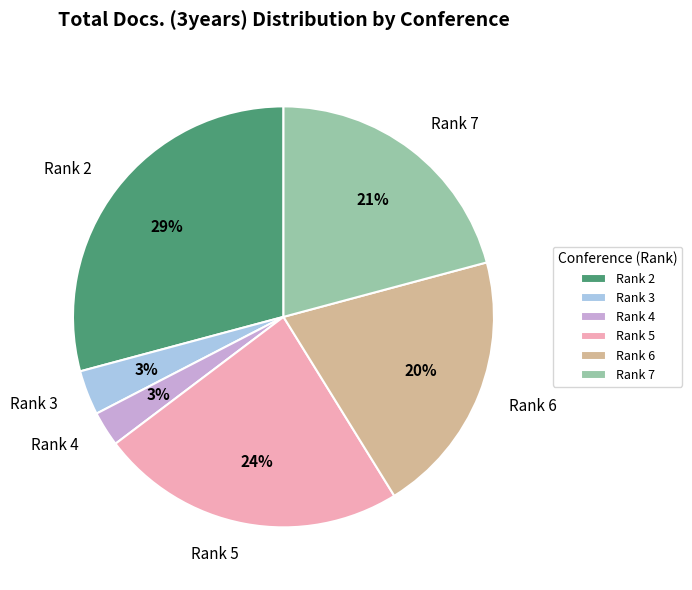

Which slice is the largest?

Rank 2